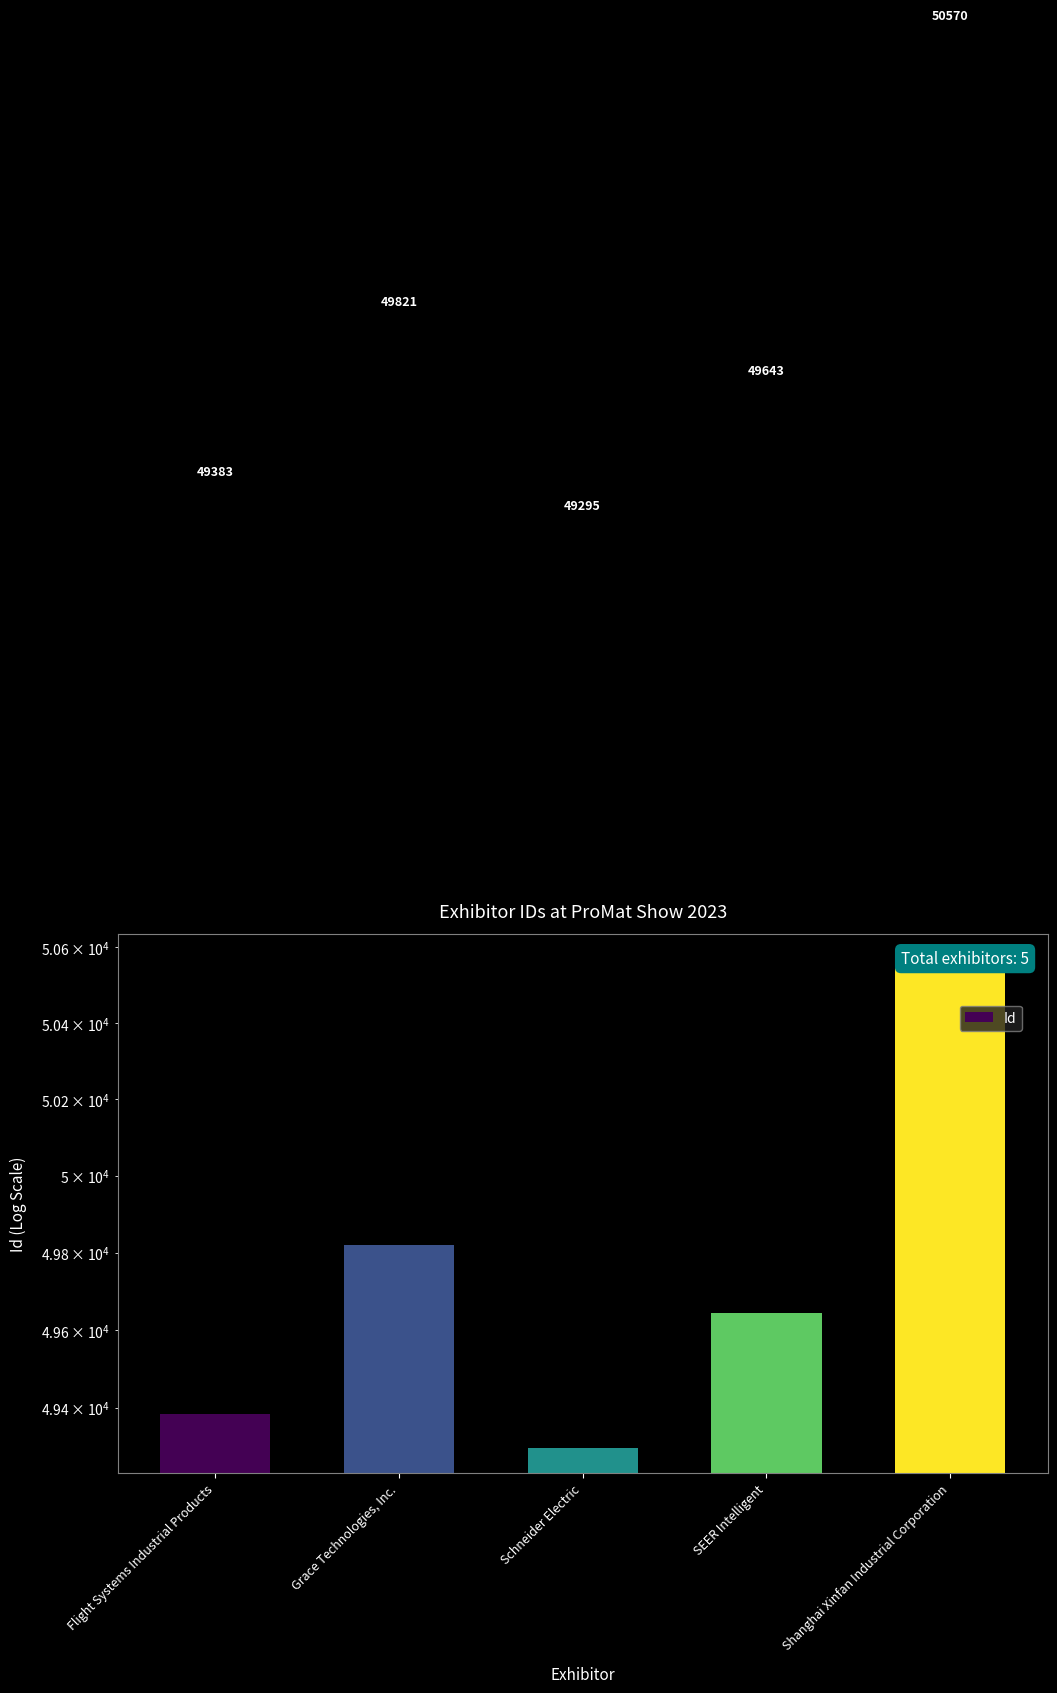

Rank the categories by value from lowest to highest.

Schneider Electric, Flight Systems Industrial Products, SEER Intelligent, Grace Technologies, Inc., Shanghai Xinfan Industrial Corporation